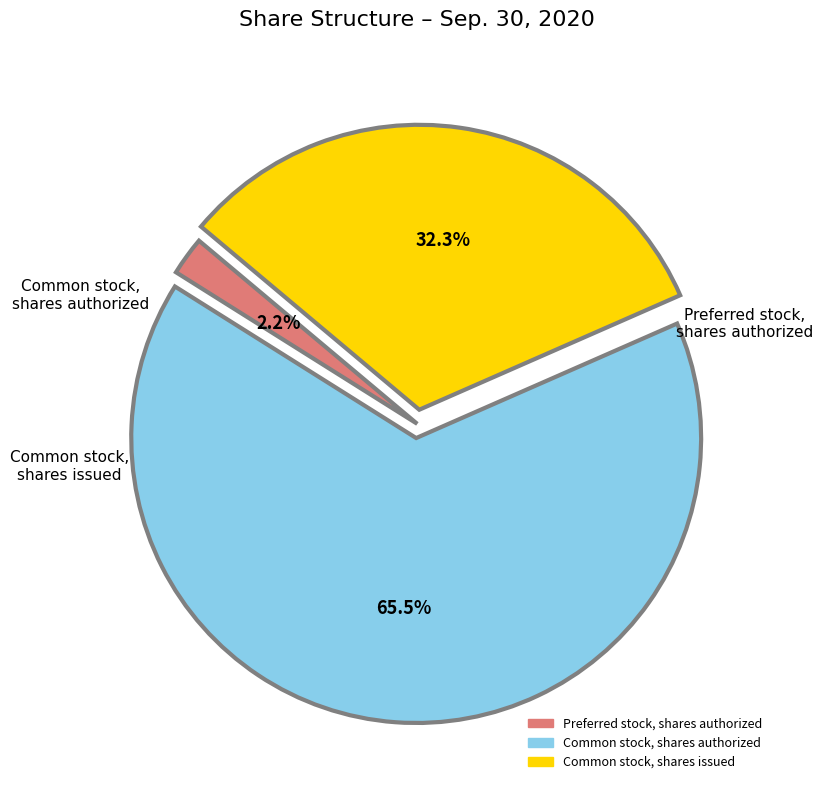

Does Preferred stock, shares authorized account for over 50% of the chart?

No